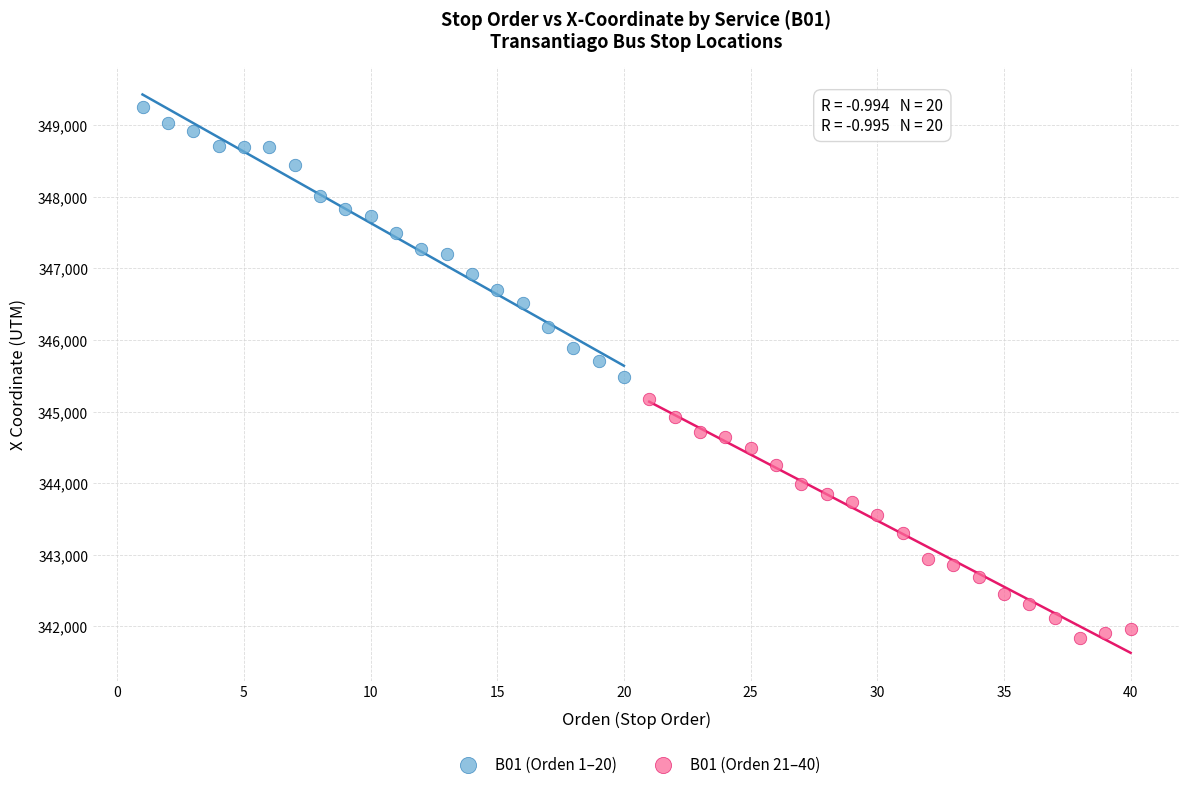

Which series reaches the maximum Y coordinate?

B01 (Orden 1–20)